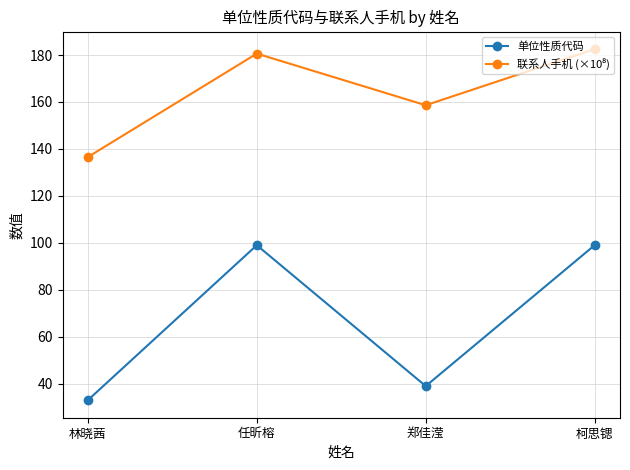

What is the total value across all series at 郑佳滢?

197.6